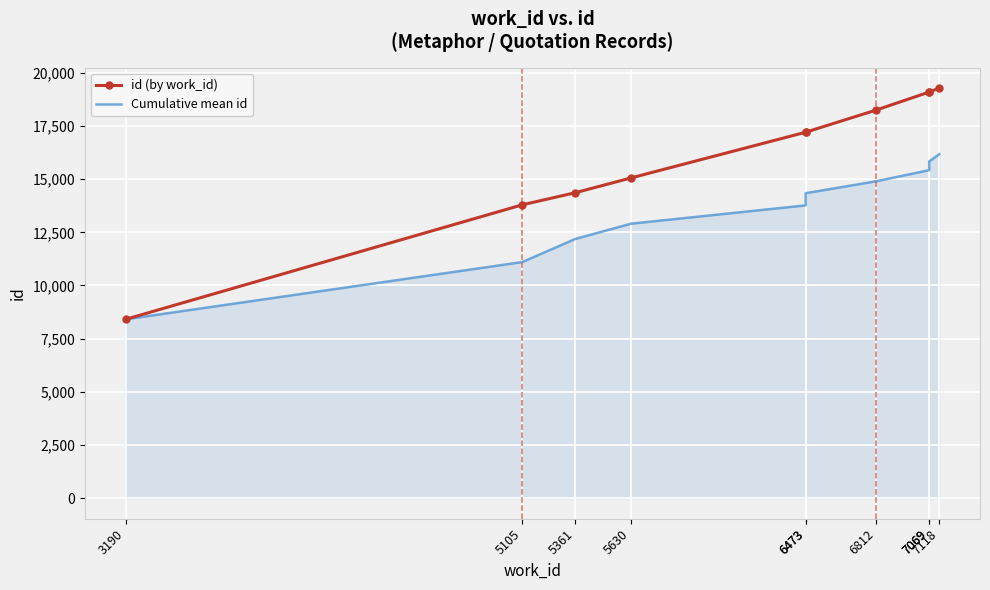

Is it true that id (by work_id) equals 4958.5 at 7069?

False